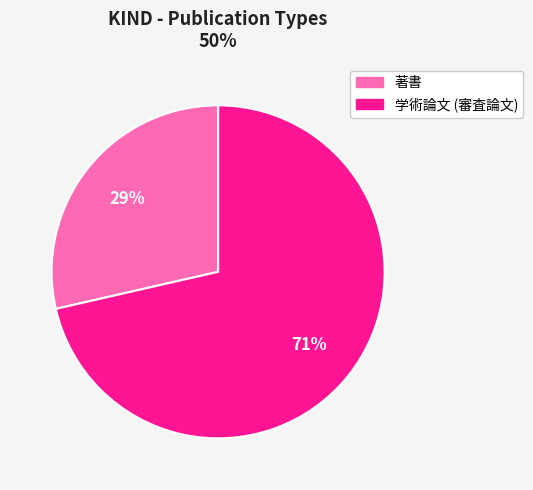

Count the number of slices in the pie.

2